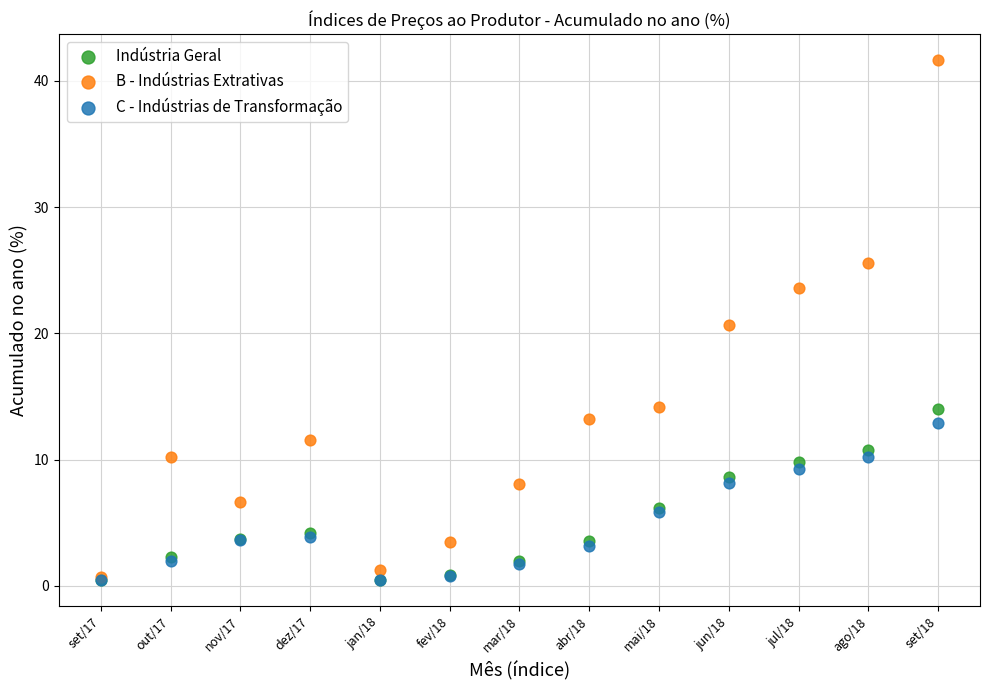

Which series reaches the maximum Y coordinate?

B - Indústrias Extrativas